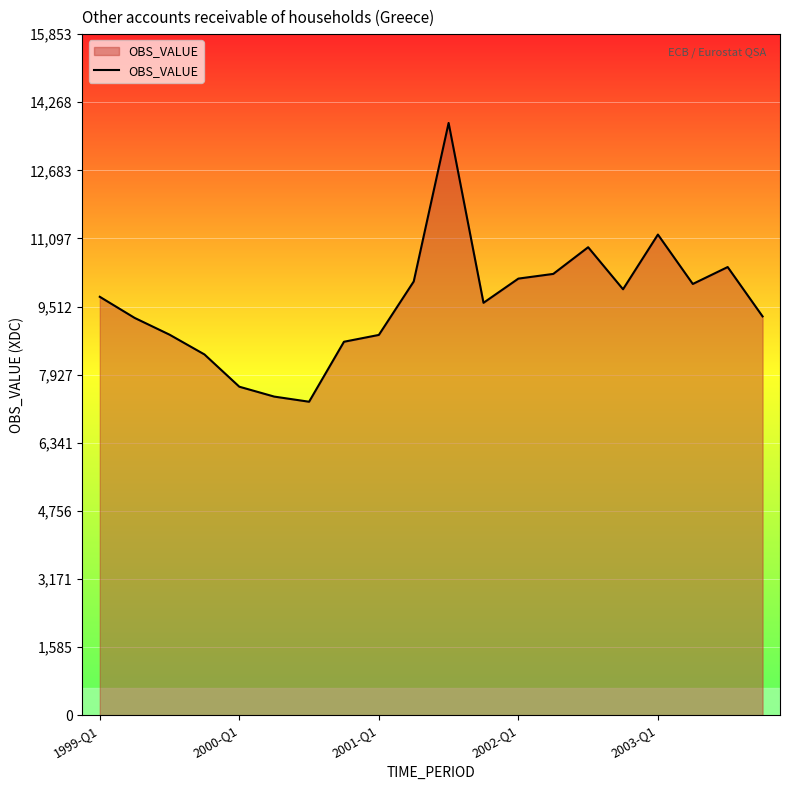

True or false: there are more than 1 points higher than both neighbors.

True